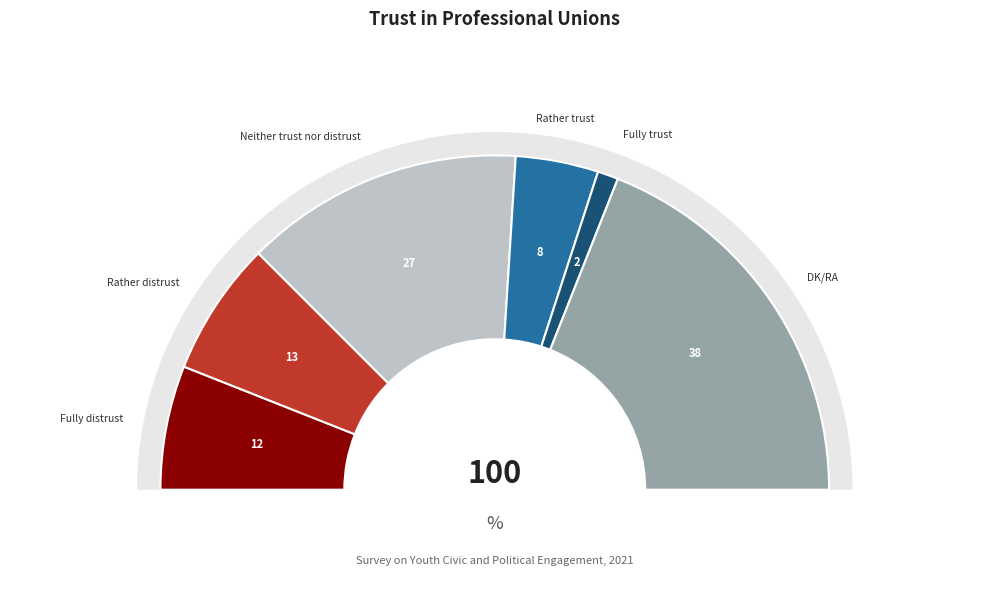

Is the sum of DK/RA and Fully distrust greater than half?

No